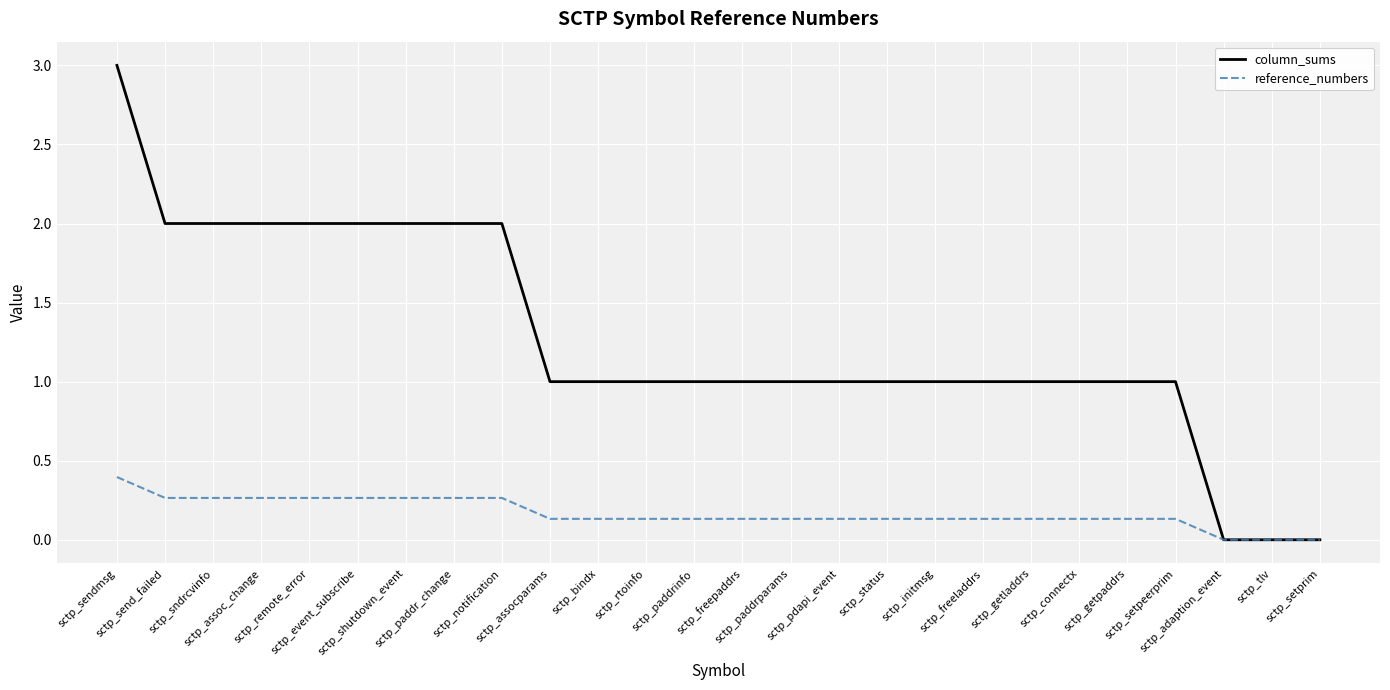

What is the greatest value displayed?

3.0